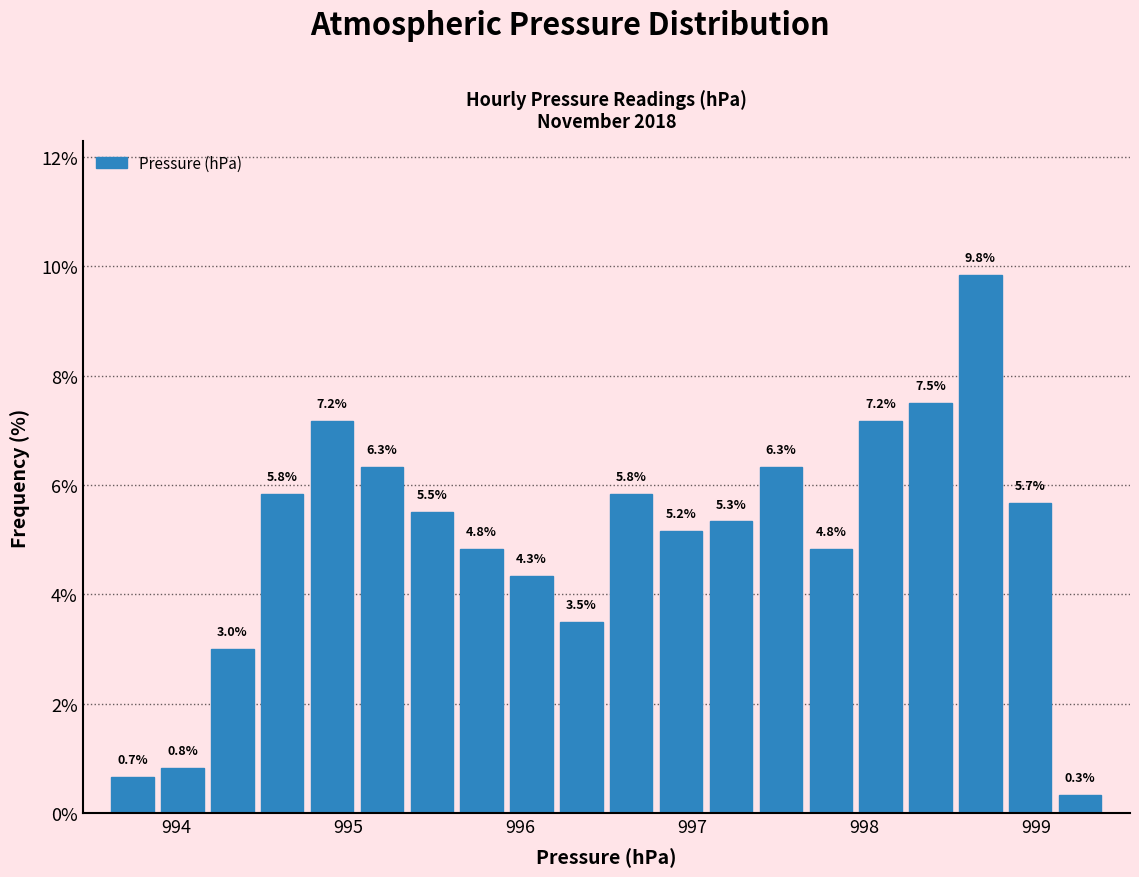

Read against the x-axis, roughly where is the centre of the tallest bar?

998.7